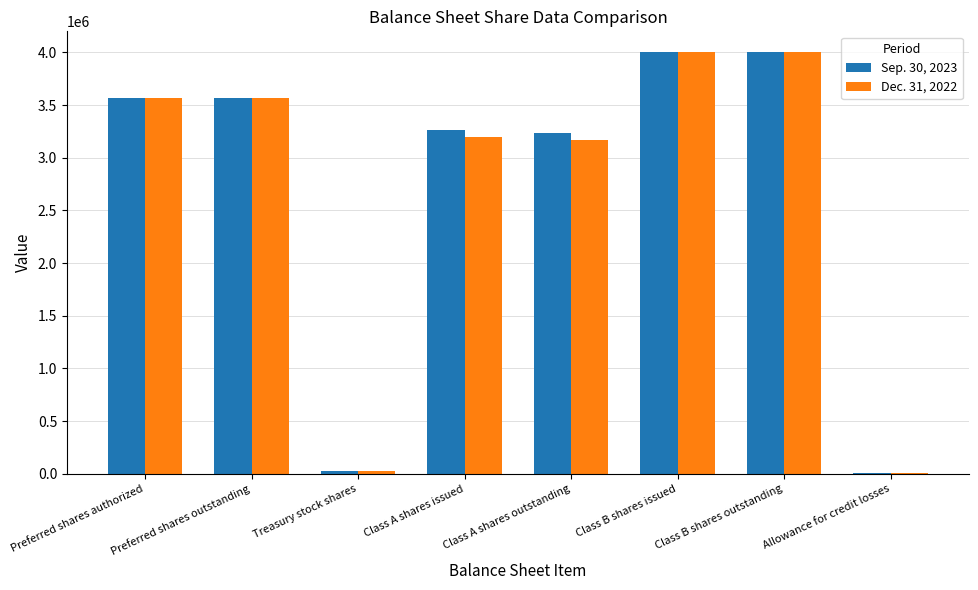

Is the value of Dec. 31, 2022 at Preferred shares authorized greater than the value of Sep. 30, 2023 at Class B shares outstanding?

No